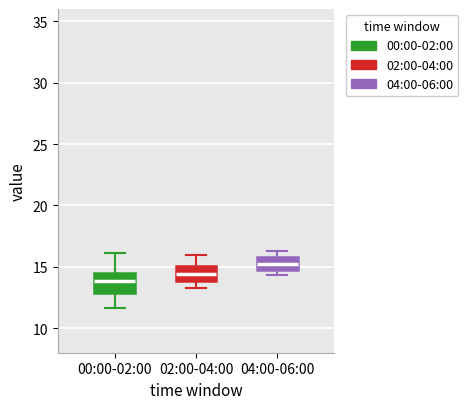

Where does the upper whisker of the box for 02:00-04:00 end on the y-axis? The values are not printed on the chart, so give them approximately, as read against the axis.

16.0